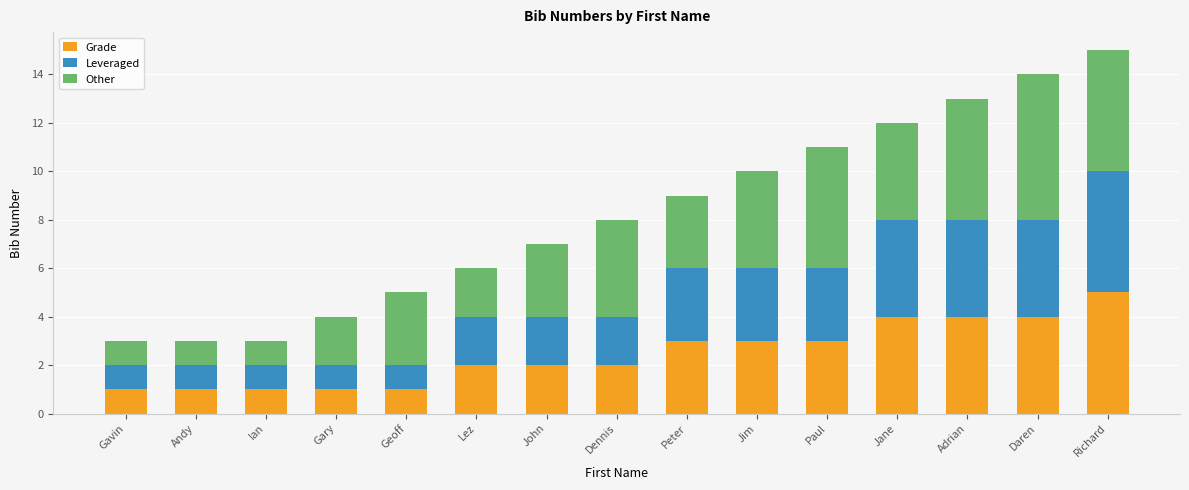

What is the difference between the maximum and minimum values in the Grade series?

4